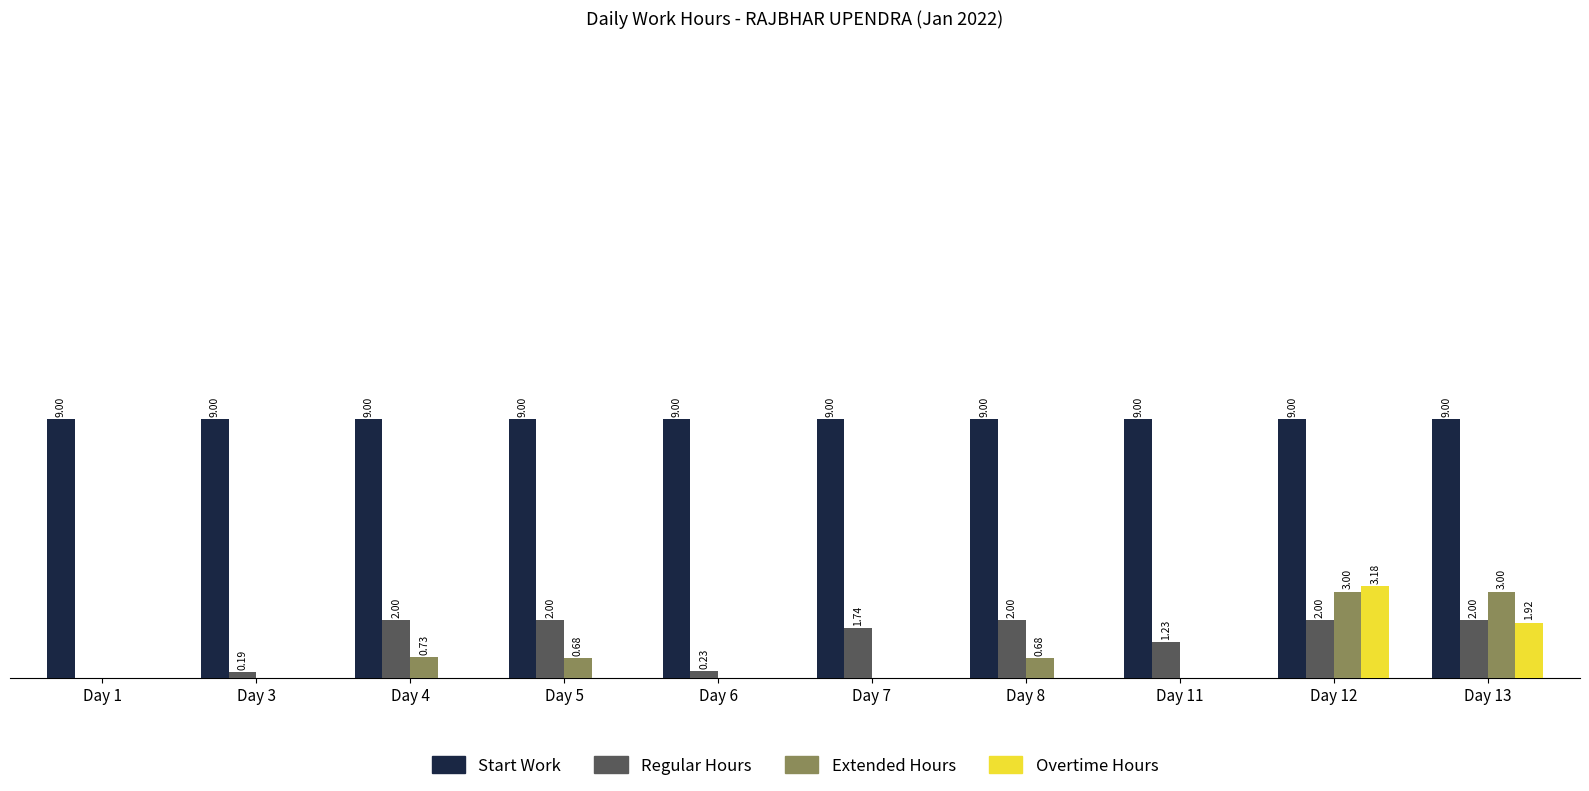

Is the value of Overtime Hours at Day 12 greater than the value of Extended Hours at Day 6?

Yes